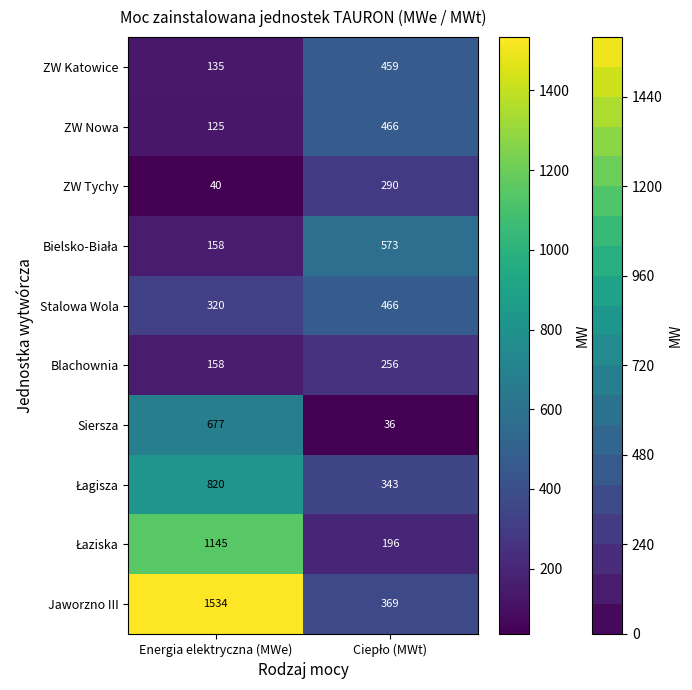

At how many categories does at least one series exceed 736?

1